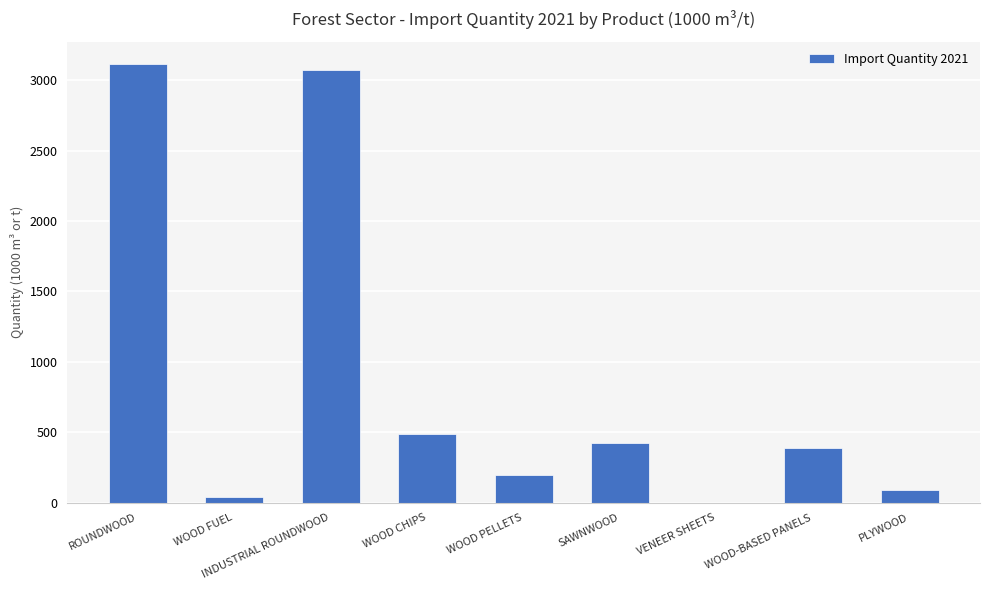

Reading right to left, transcribe all the data shown in this chart.

89.1	391.6	0.5	426.4	195.1	491.0	3075.1	43.2	3118.3